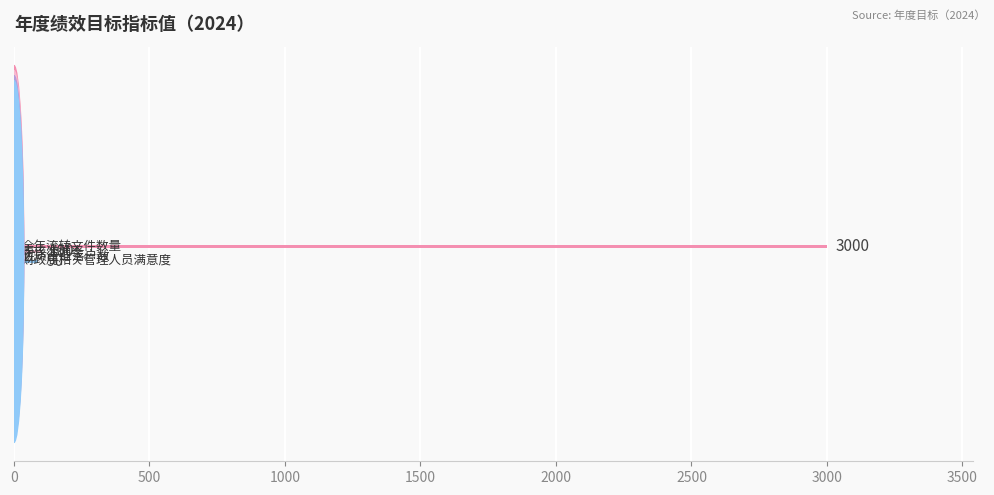

What is the sum of all values?

3192